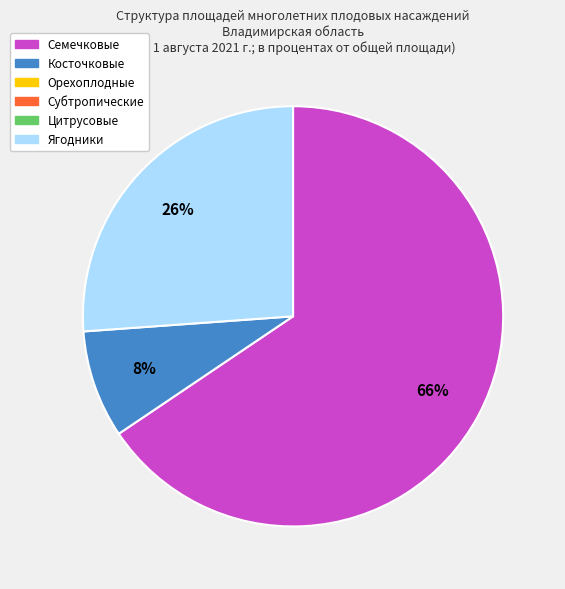

Count the number of slices in the pie.

3